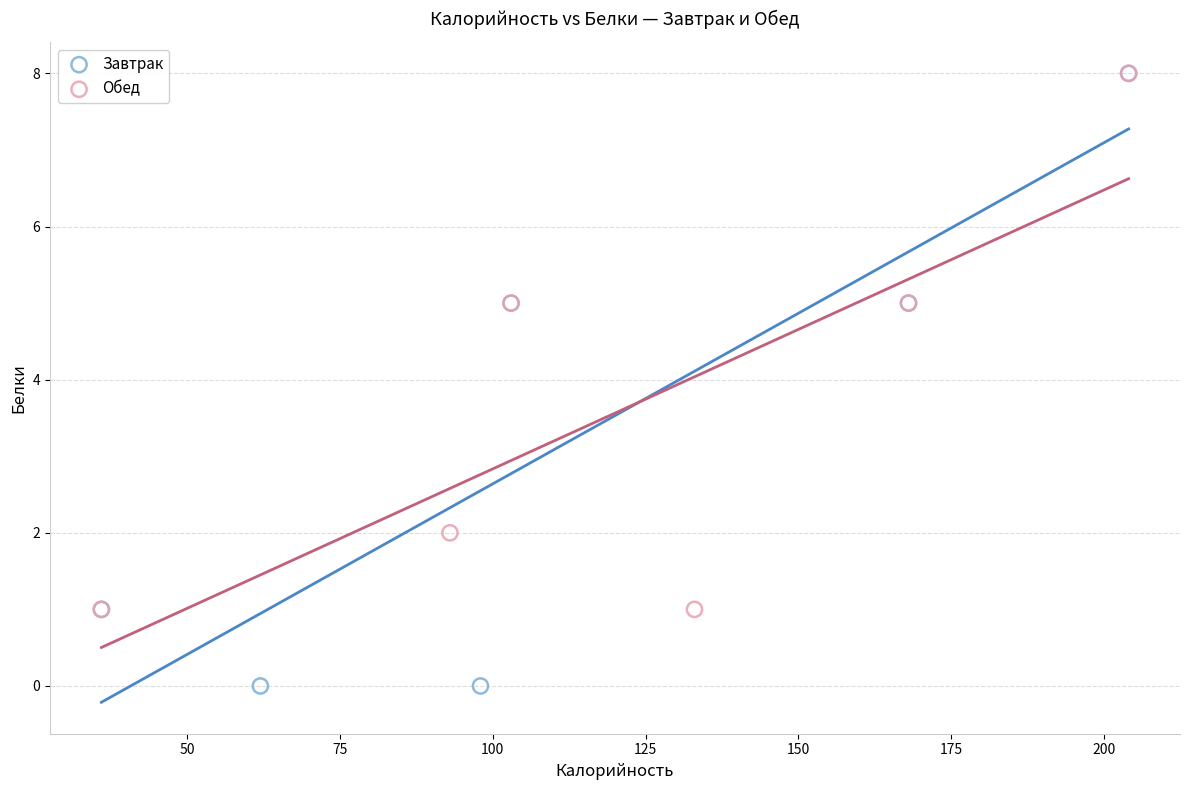

Which series reaches the minimum Y coordinate?

Завтрак